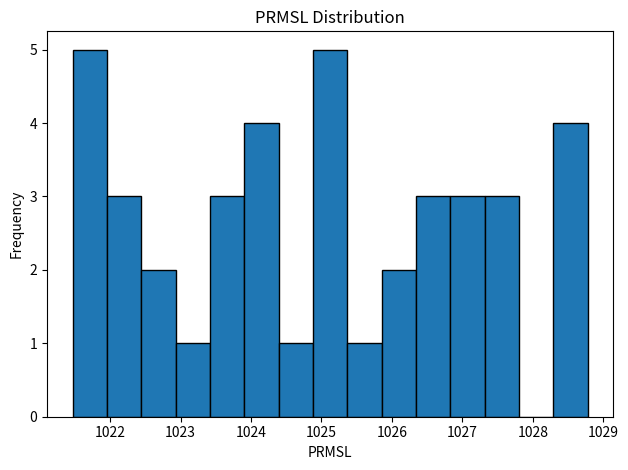

Reading left to right, transcribe this chart: for each bar, give the range it covers on the x-axis and its height. Neither the bar edges nor the heights are printed on the chart, so give them approximately, as read against the axes.

1021.5 to 1022.0: 5
1022.0 to 1022.4: 3
1022.4 to 1022.9: 2
1022.9 to 1023.4: 1
1023.4 to 1023.9: 3
1023.9 to 1024.4: 4
1024.4 to 1024.9: 1
1024.9 to 1025.4: 5
1025.4 to 1025.9: 1
1025.9 to 1026.3: 2
1026.3 to 1026.8: 3
1026.8 to 1027.3: 3
1027.3 to 1027.8: 3
1027.8 to 1028.3: 0
1028.3 to 1028.8: 4